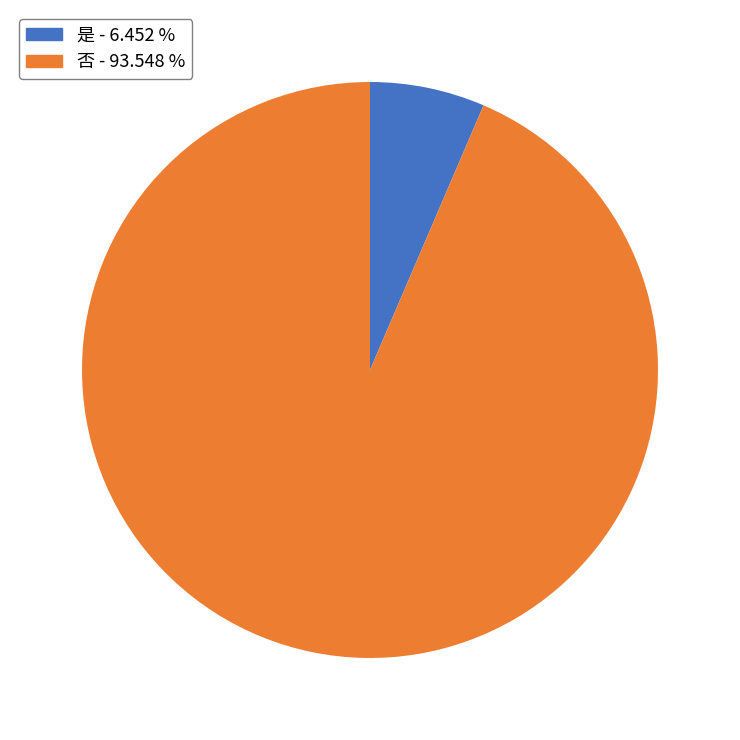

How many segments does this pie chart have?

2